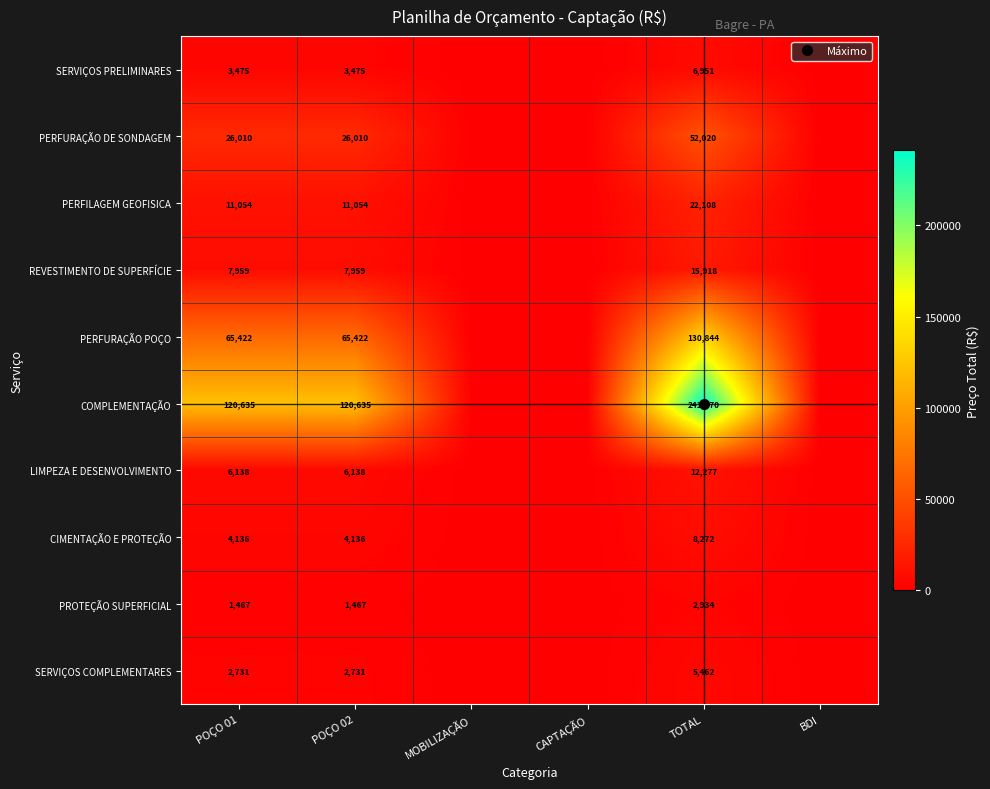

List the series in order of their peak value, lowest first.

PROTEÇÃO SUPERFICIAL, SERVIÇOS COMPLEMENTARES, SERVIÇOS PRELIMINARES, CIMENTAÇÃO E PROTEÇÃO, LIMPEZA E DESENVOLVIMENTO, REVESTIMENTO DE SUPERFÍCIE, PERFILAGEM GEOFISICA, PERFURAÇÃO DE SONDAGEM, PERFURAÇÃO POÇO, COMPLEMENTAÇÃO